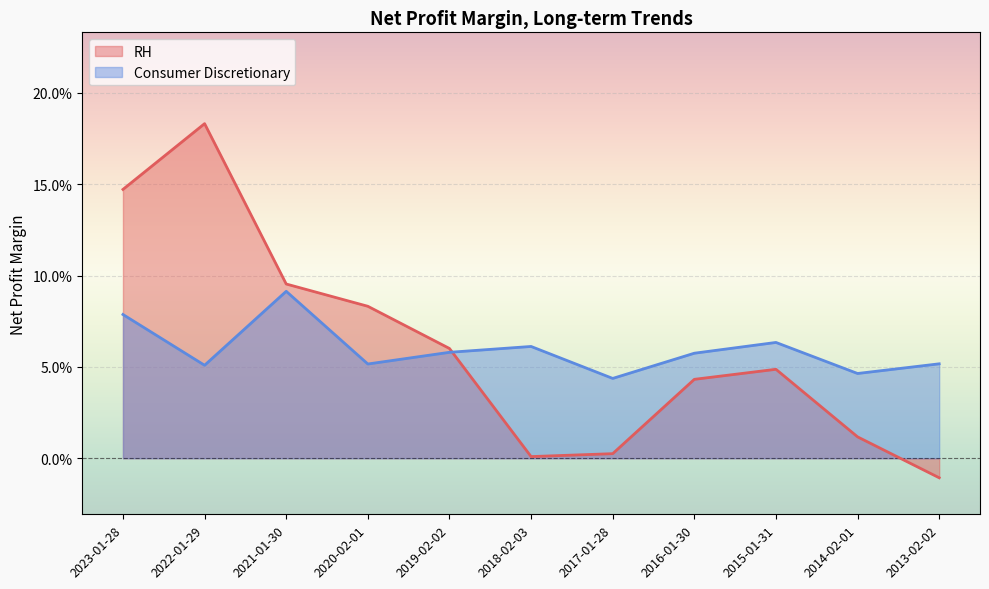

What is the spread (max minus min) of values at 2023-01-28?

0.1